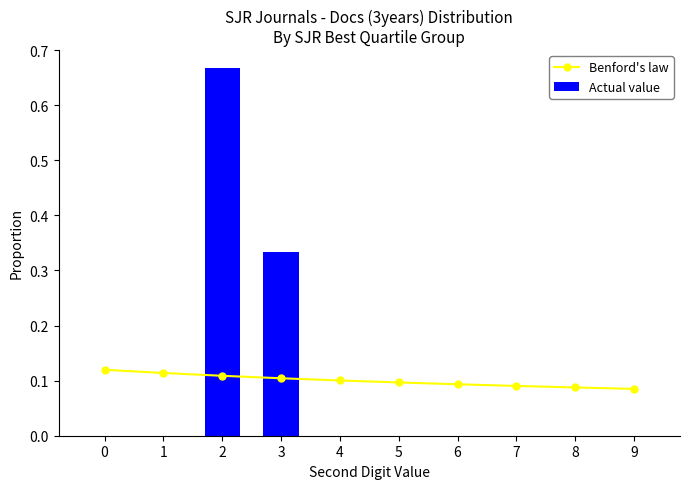

How many distinct data groups are displayed?

2